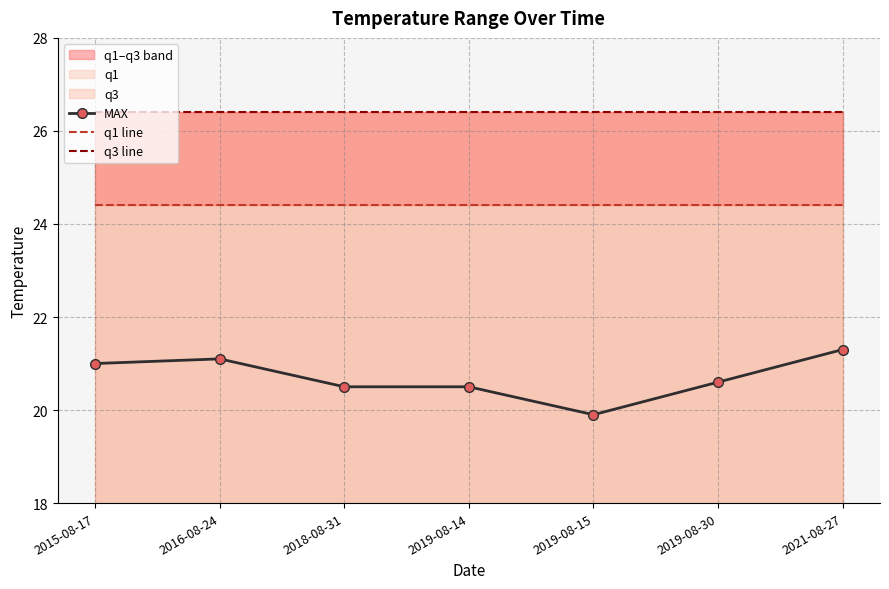

Is it true that MAX equals 20.6 at 2019-08-30?

True